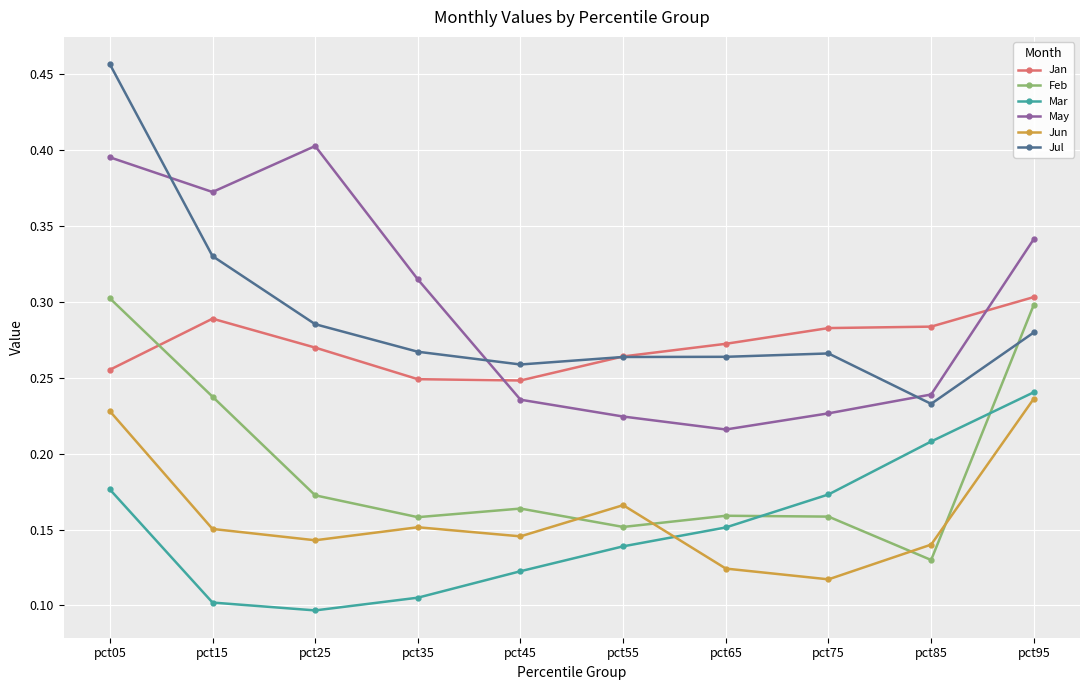

Which series has the largest range (max minus min)?

Jul